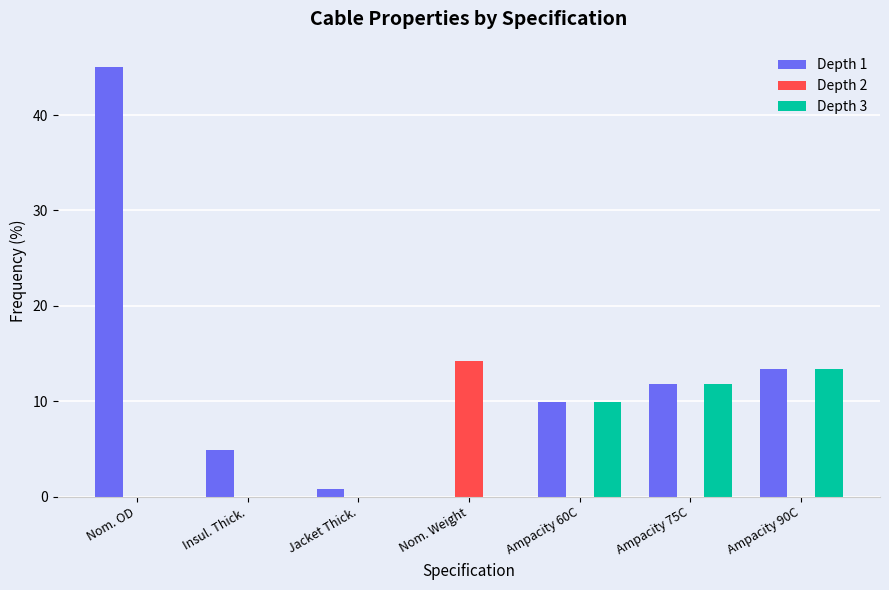

What is the sum of the Depth 2 values at Ampacity 90C and Nom. Weight?

14.2